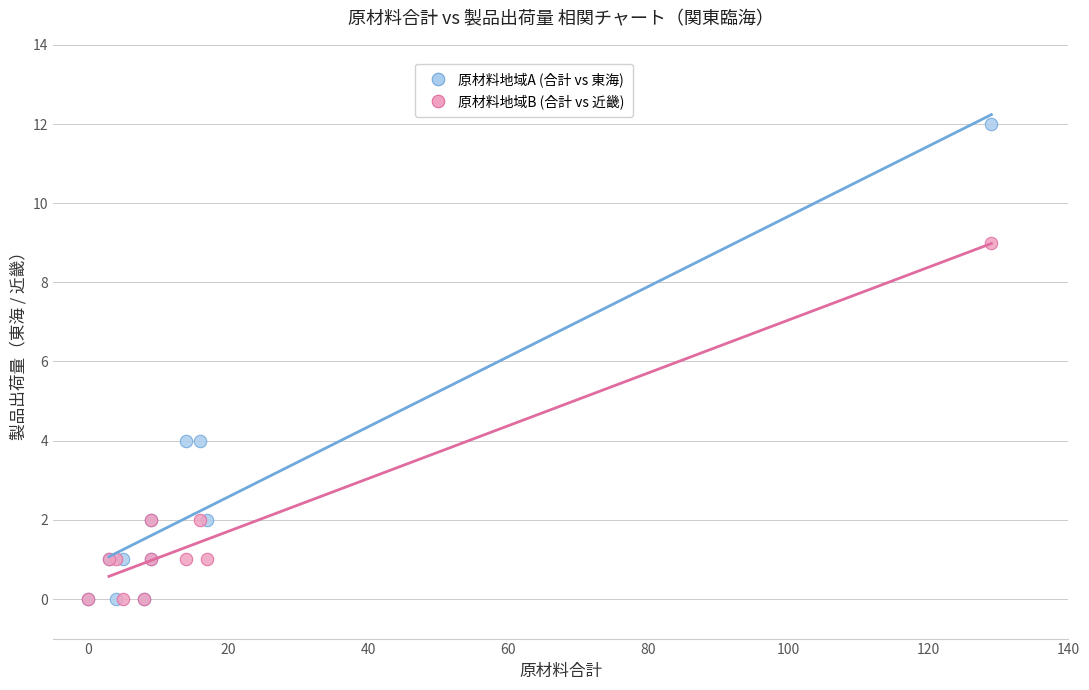

What are all the series names shown in the legend?

原材料地域A (合計 vs 東海), 原材料地域B (合計 vs 近畿)